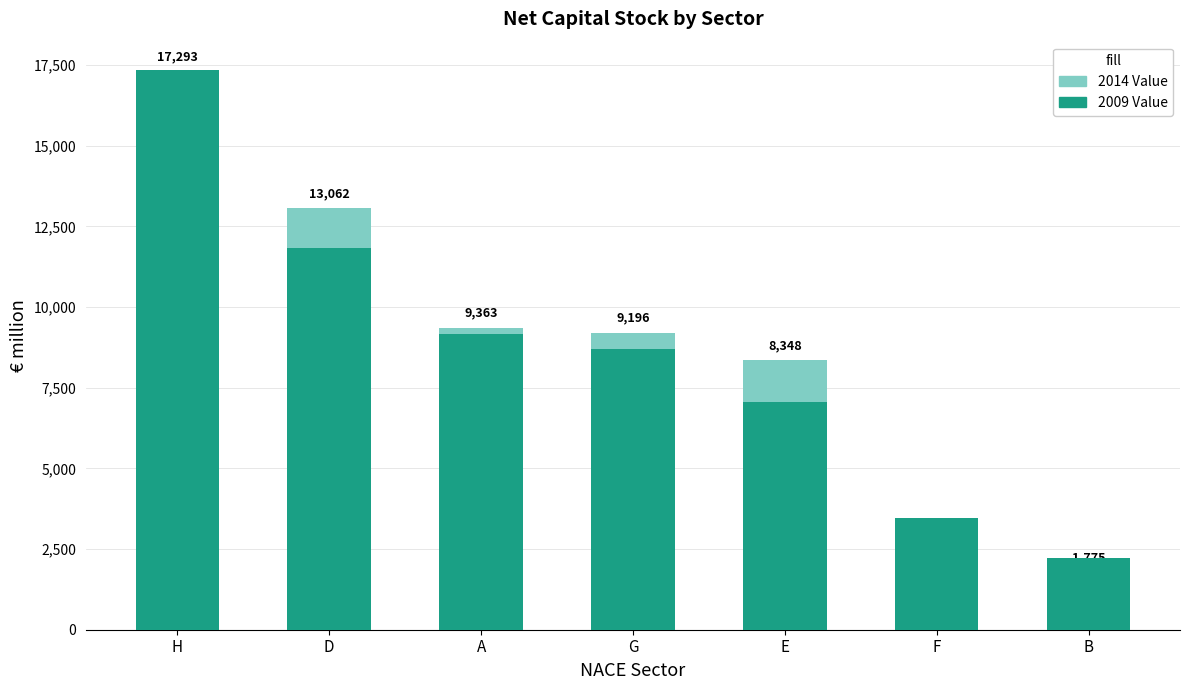

The value of 2014 Value at A is 6286.3. True or false?

False